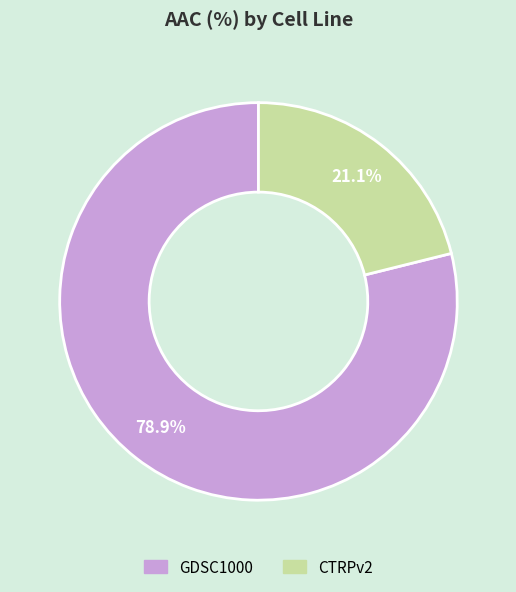

Which slice is the smallest?

CTRPv2